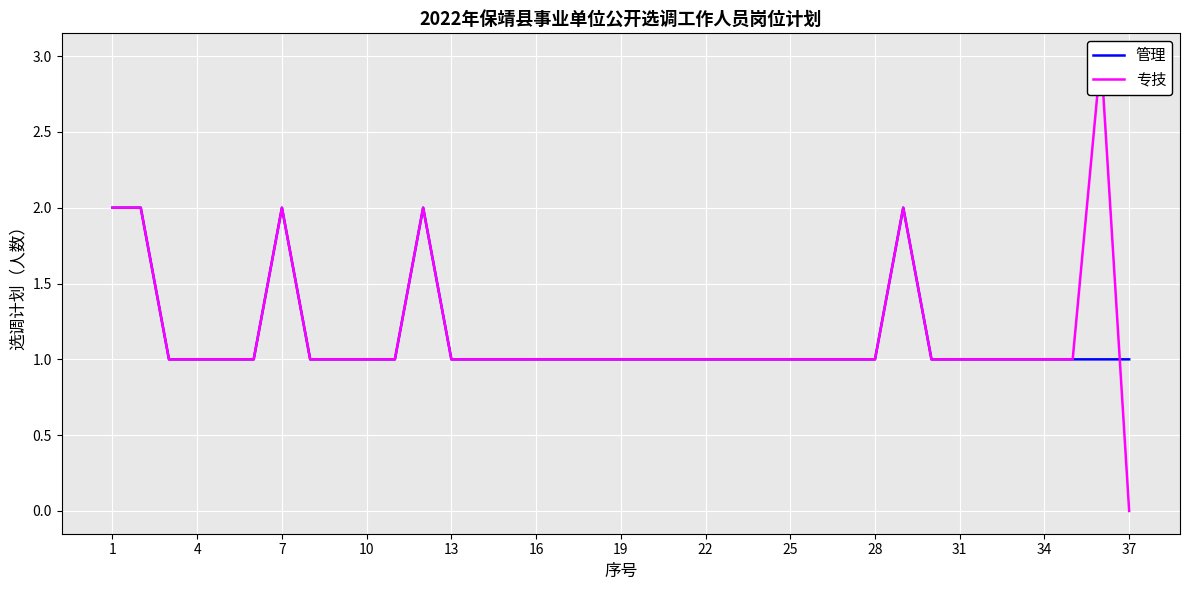

True or false: 专技 has a value of 2 at 16.

False